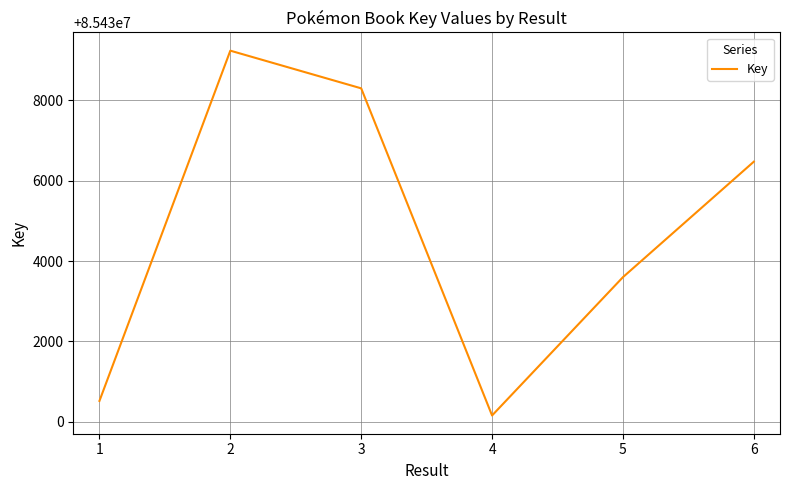

At which category does the data reach its first local valley?

4